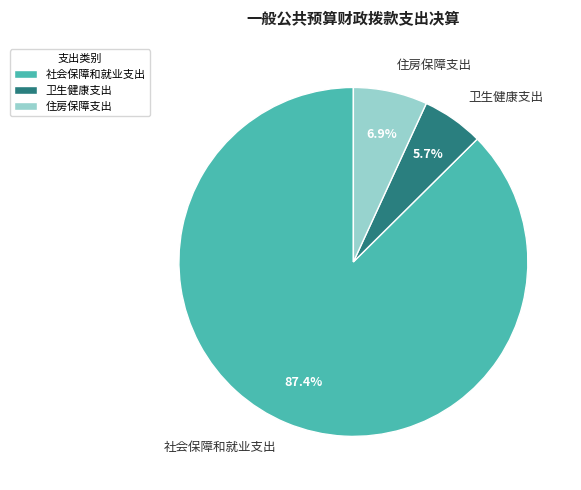

Which category has the smallest portion of the pie?

卫生健康支出